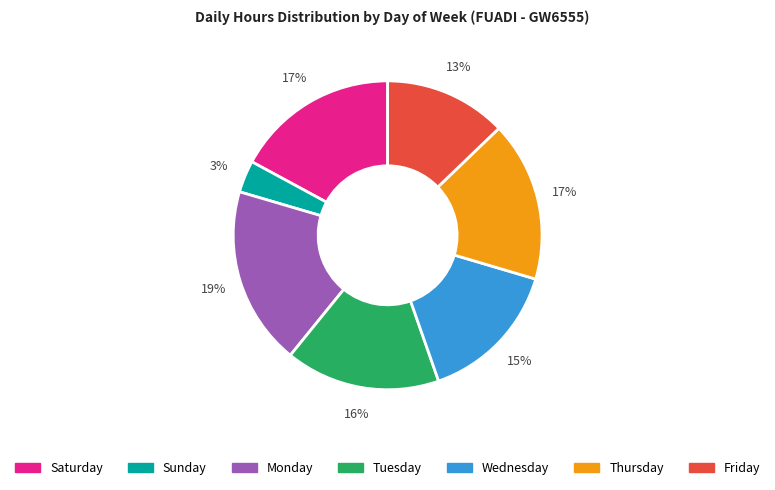

Approximately how many times larger is the value at Friday compared to Thursday?

0.8